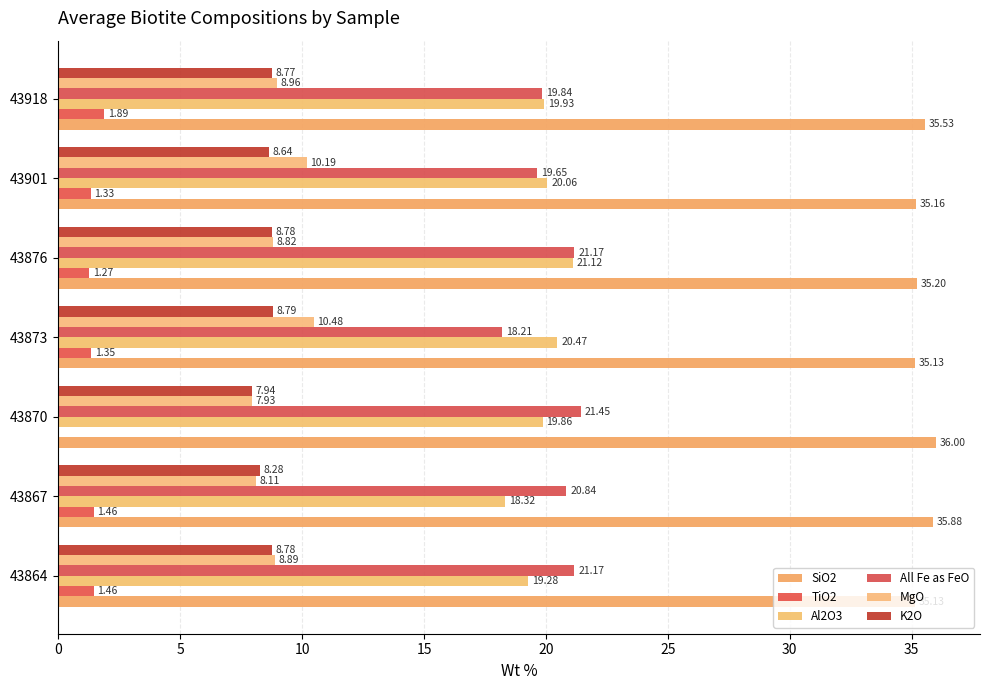

What is the difference between the second highest and second lowest values in the MgO series?

2.1